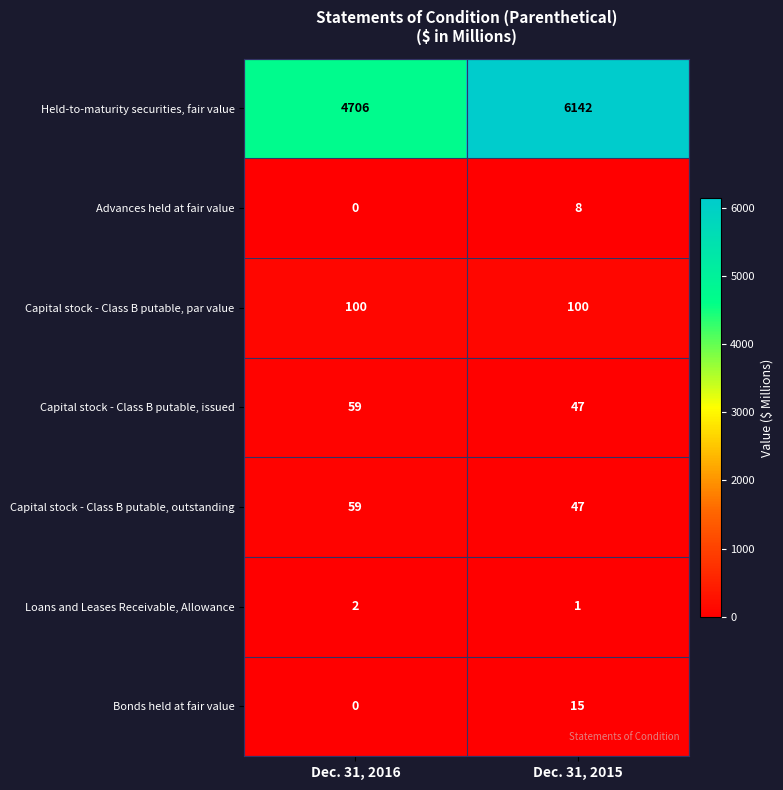

Reading left to right, transcribe all the data shown in this chart.

Held-to-maturity securities, fair value: Dec. 31, 2016=4706	Dec. 31, 2015=6142
Advances held at fair value: Dec. 31, 2016=0	Dec. 31, 2015=8
Capital stock - Class B putable, par value: Dec. 31, 2016=100	Dec. 31, 2015=100
Capital stock - Class B putable, issued: Dec. 31, 2016=59	Dec. 31, 2015=47
Capital stock - Class B putable, outstanding: Dec. 31, 2016=59	Dec. 31, 2015=47
Loans and Leases Receivable, Allowance: Dec. 31, 2016=2	Dec. 31, 2015=1
Bonds held at fair value: Dec. 31, 2016=0	Dec. 31, 2015=15